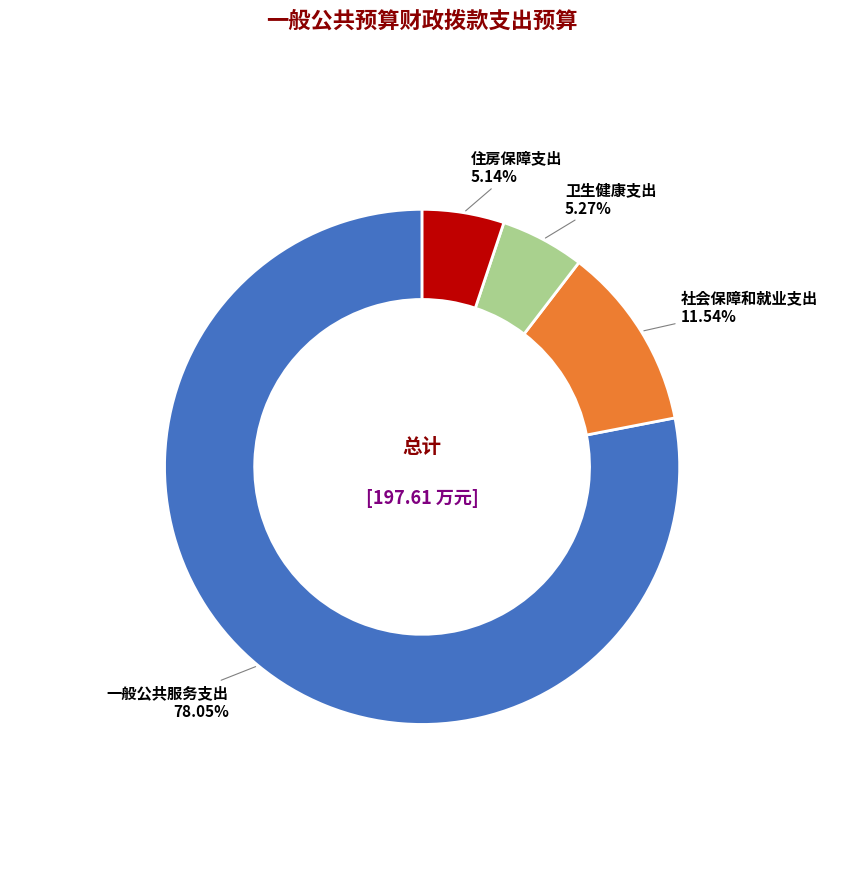

To the nearest percent, what is the combined percentage of 住房保障支出 and 一般公共服务支出?

83%